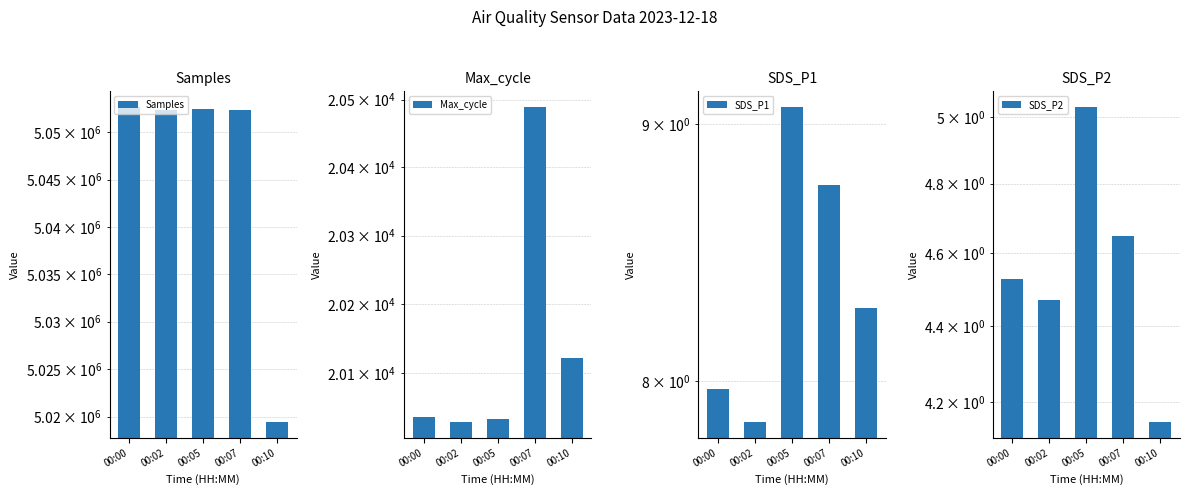

At which category is the sum across all series the highest?

00:07